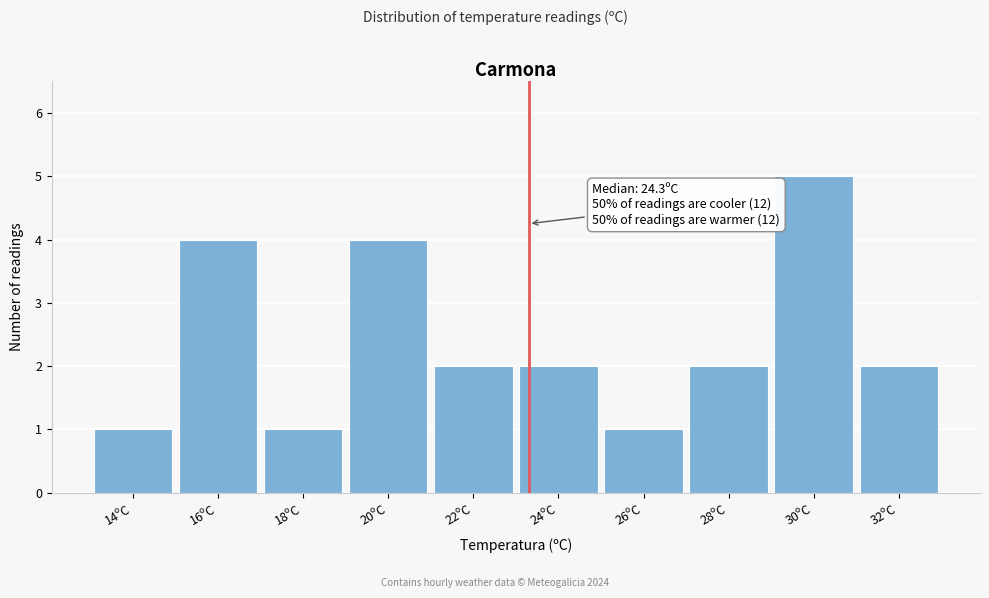

Reading right to left, transcribe all the data shown in this chart.

2	5	2	1	2	2	4	1	4	1